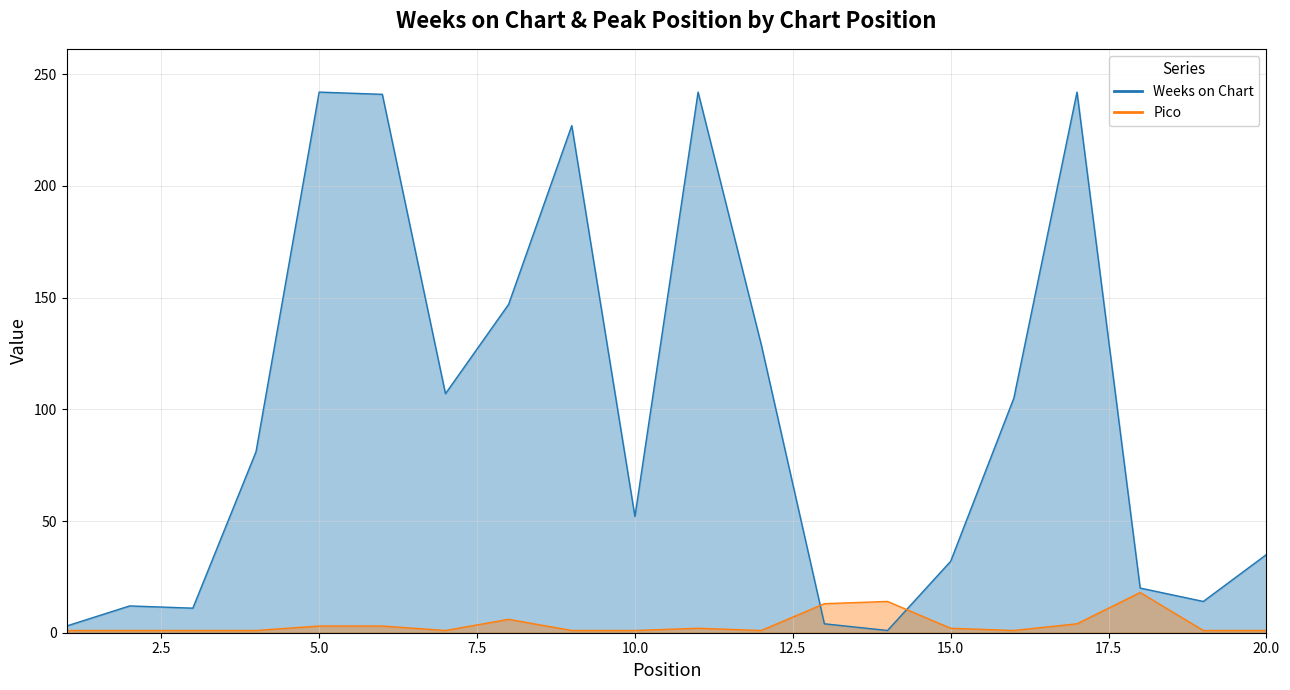

What is the difference between the maximum and minimum values in the Weeks on Chart series?

241